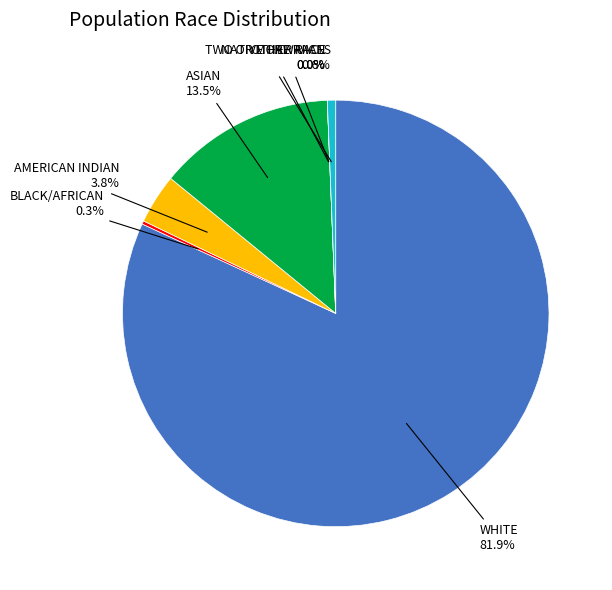

Which slice is the largest?

White alone